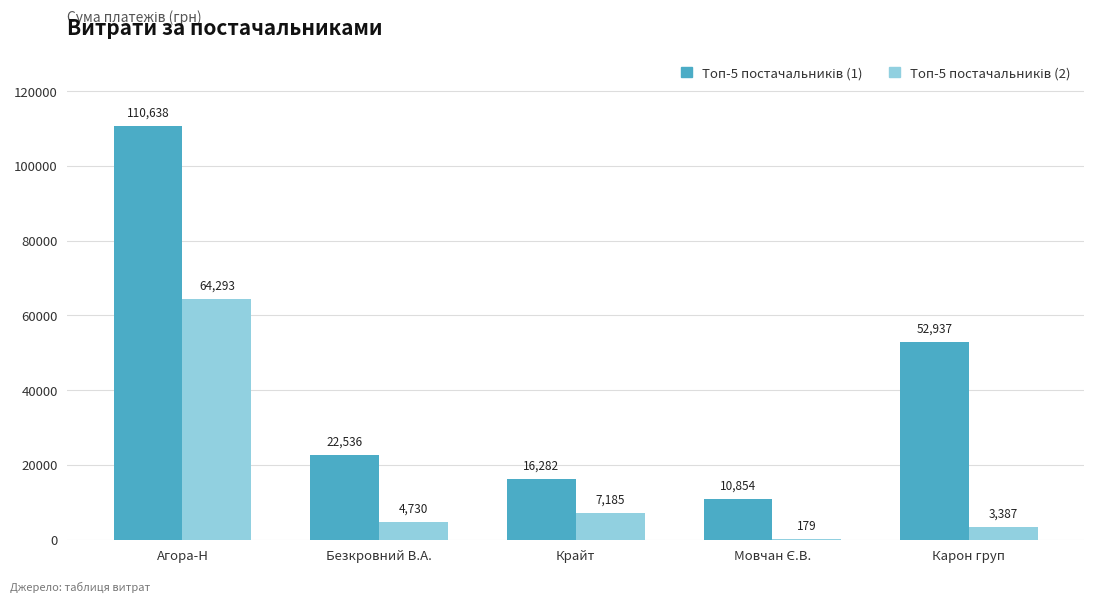

At which category does the chart reach its peak across all series?

Агора-Н